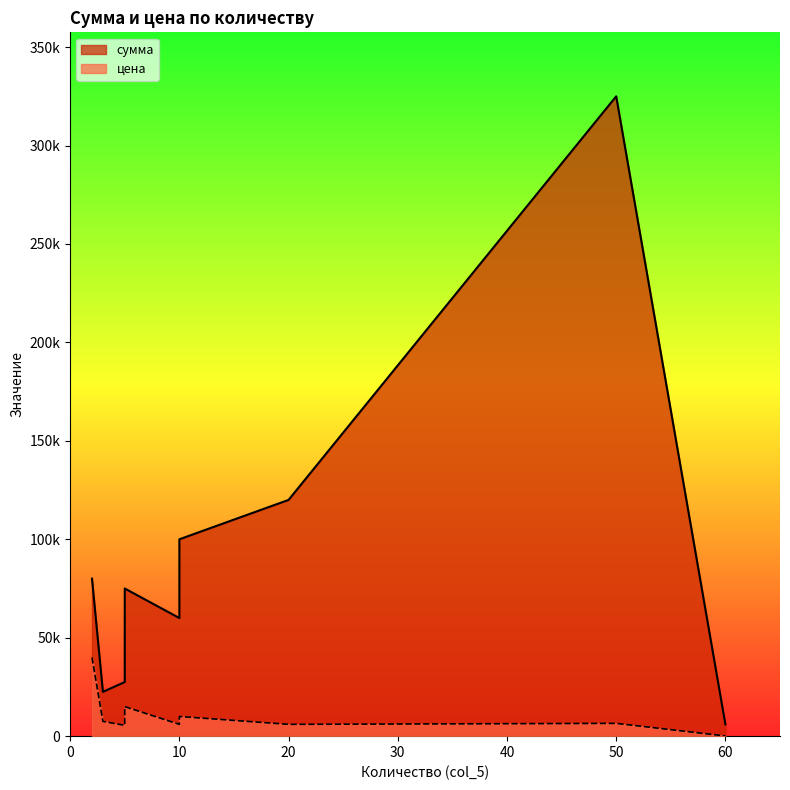

Reading left to right, list all the values displayed in this chart.

сумма: 10=60000	10=100000	3=22500	5=27500	5=45000	50=325000	5=75000	60=6000	2=80000	20=120000
цена: 10=6000	10=10000	3=7500	5=5500	5=9000	50=6500	5=15000	60=100	2=40000	20=6000